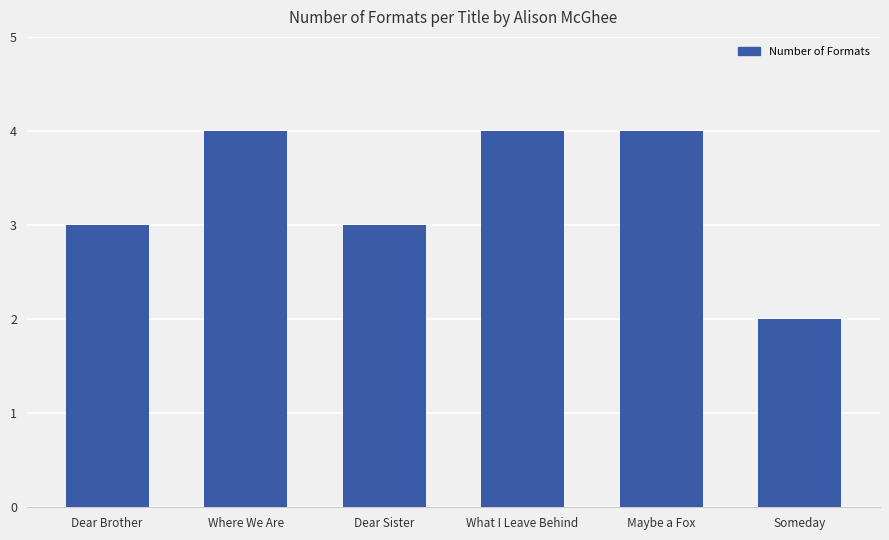

What is the value of the 6th bar from the left?

2